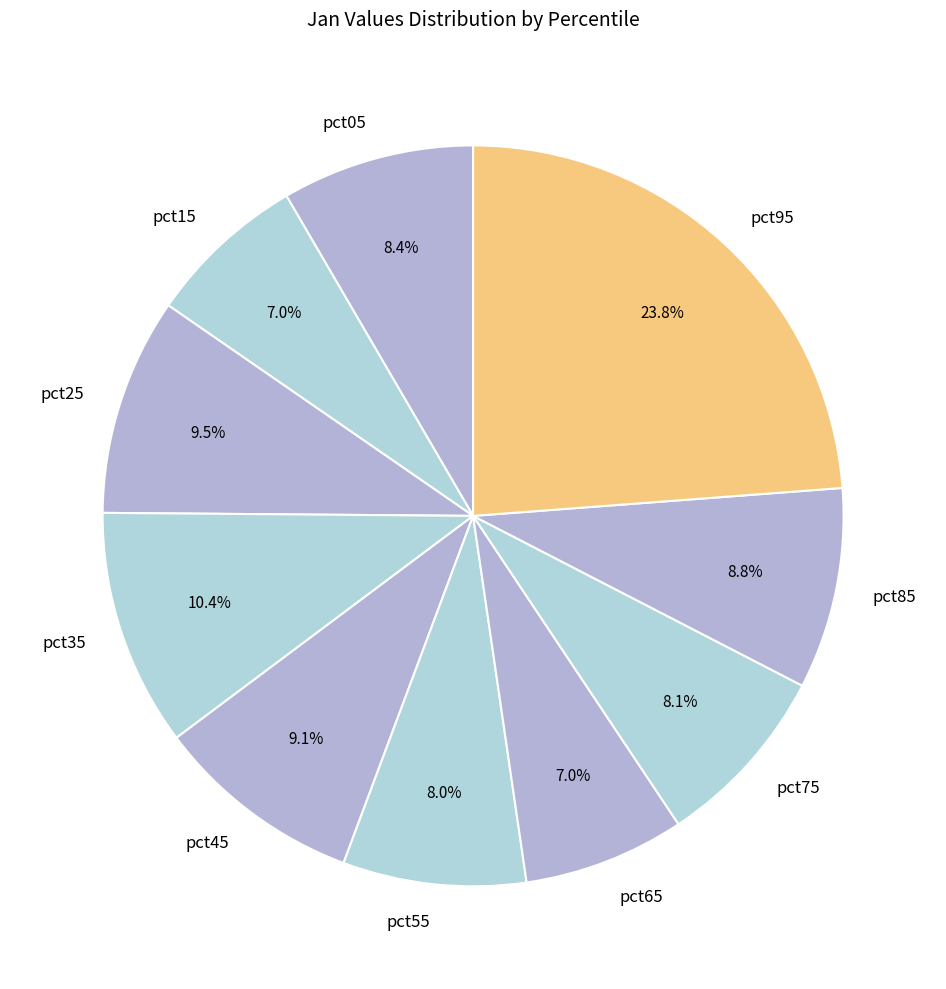

What is the largest slice in the pie chart?

pct95